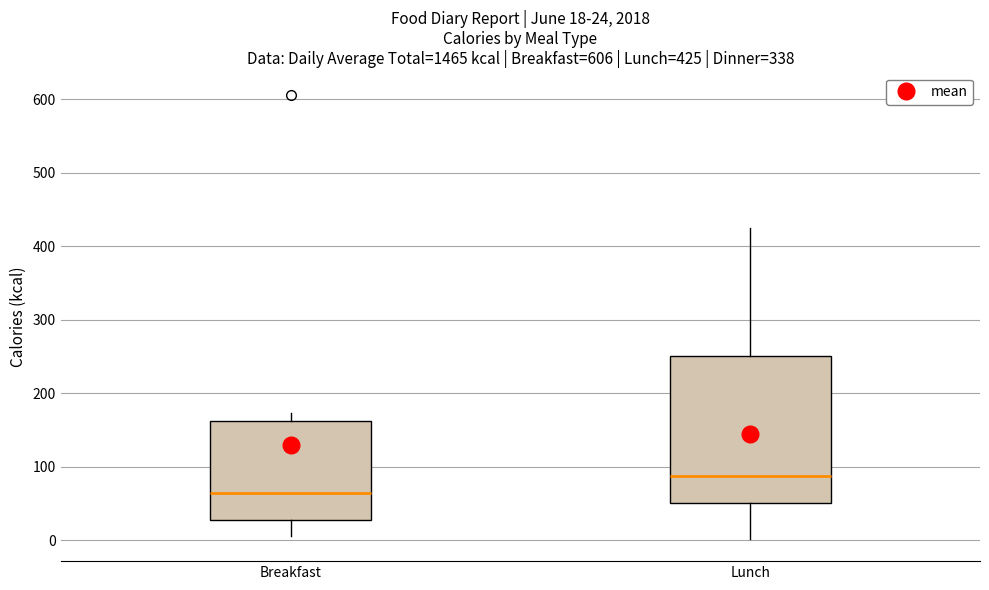

Which box's median line is the lowest?

Breakfast